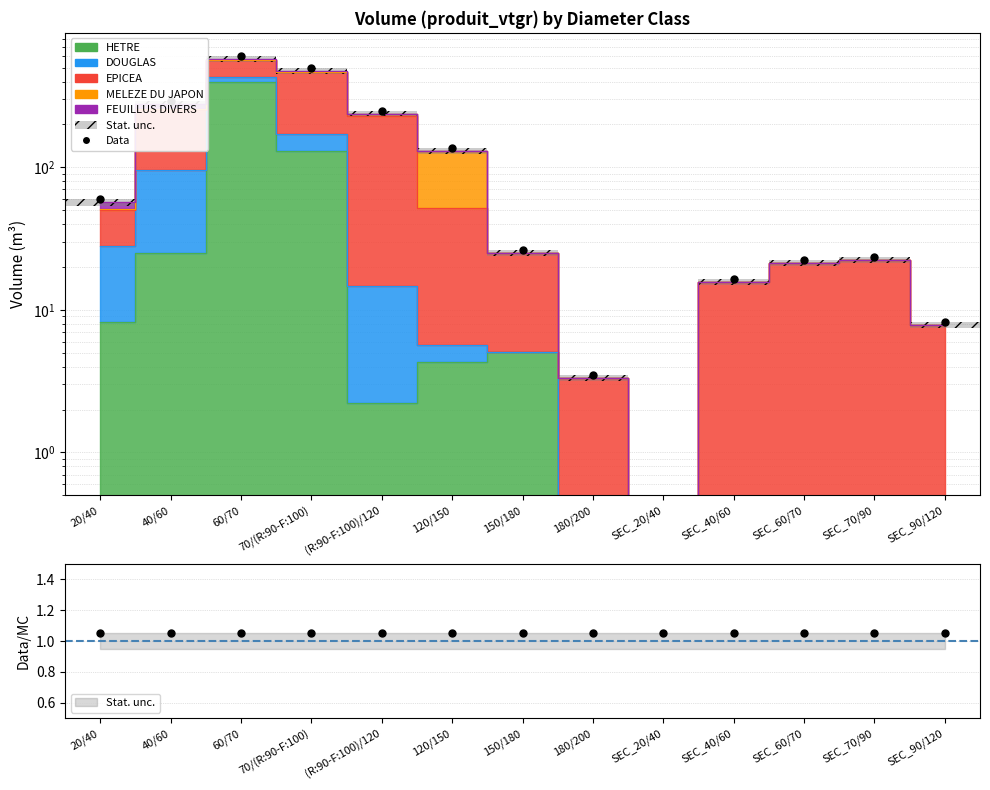

At which category is the sum across all series the highest?

60/70